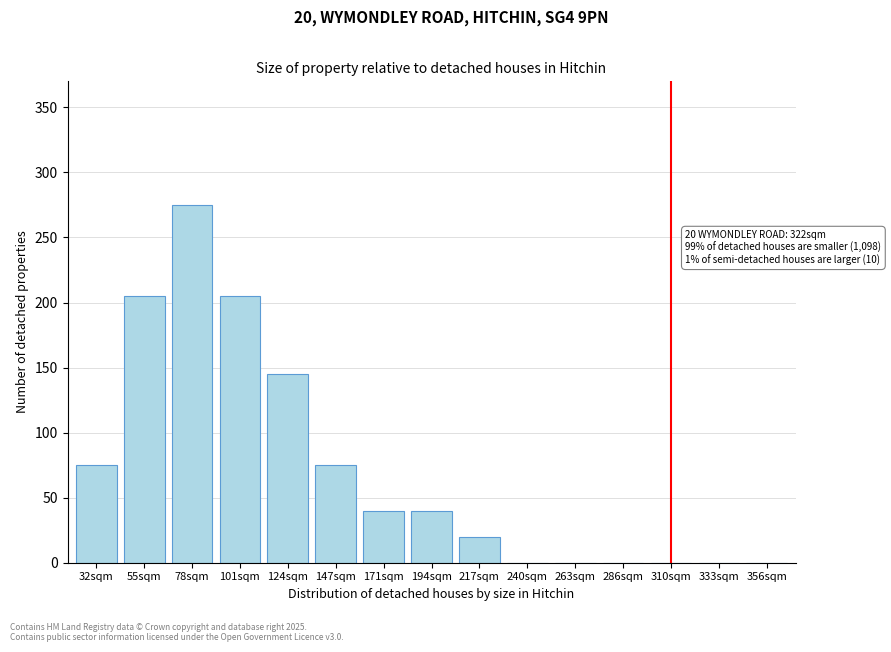

Reading right to left, what are all the values shown in this chart?

356sqm=0	333sqm=0	310sqm=0	286sqm=0	263sqm=0	240sqm=0	217sqm=20	194sqm=40	171sqm=40	147sqm=75	124sqm=145	101sqm=205	78sqm=275	55sqm=205	32sqm=75